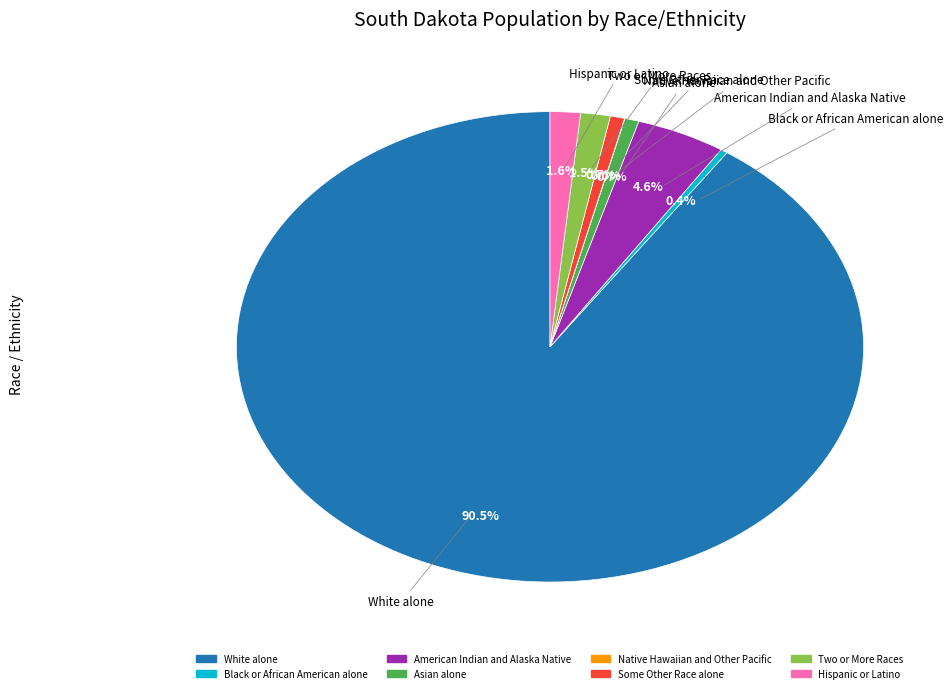

Is there a majority slice in this chart?

Yes